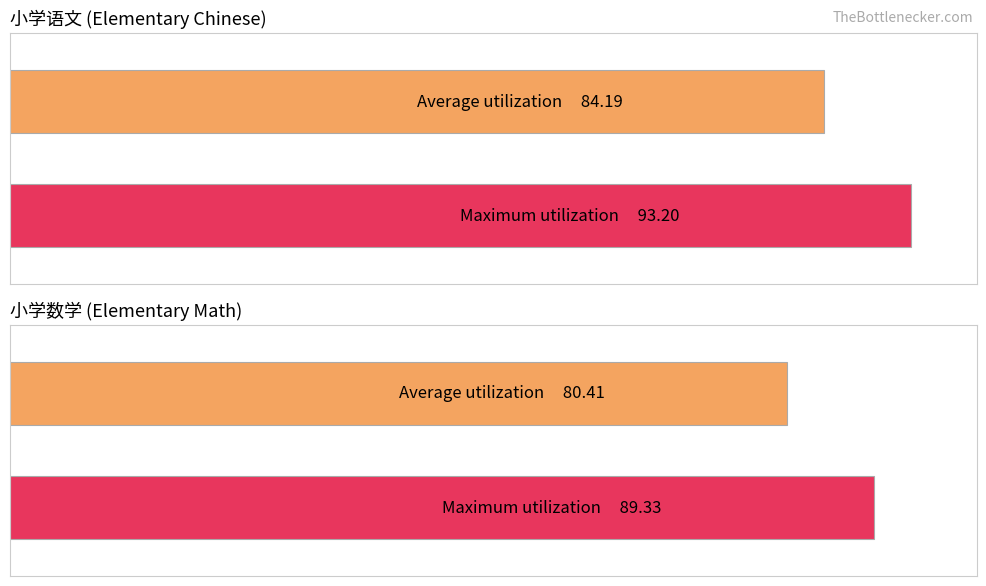

Is it true that 小学数学 equals 26.7 at 游媛?

False